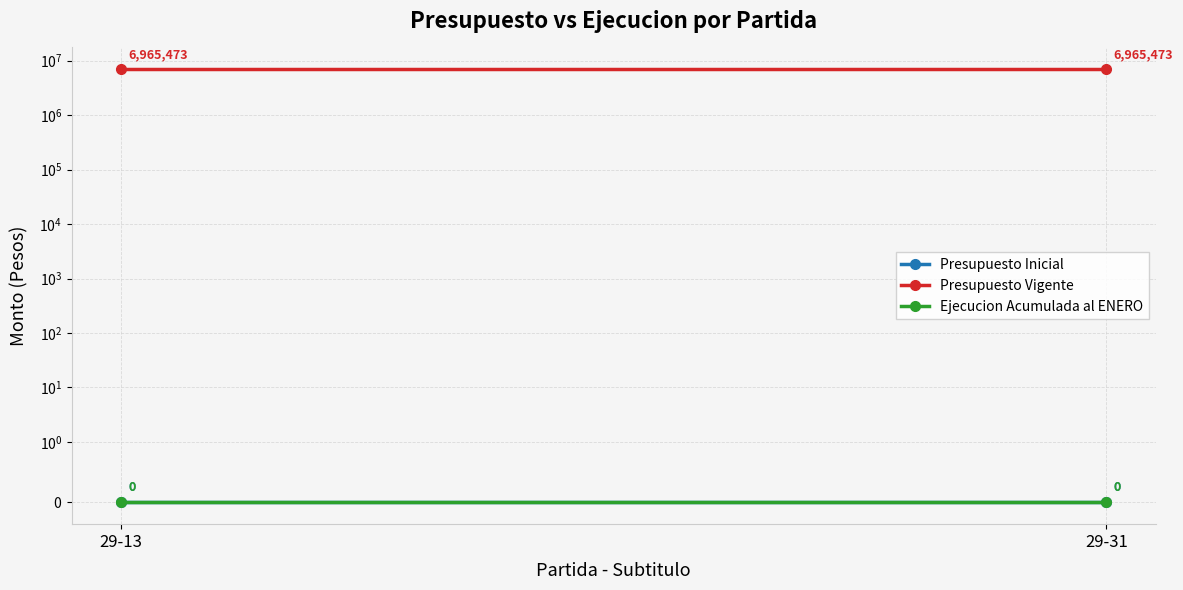

Which series has the largest range (max minus min)?

Presupuesto Inicial